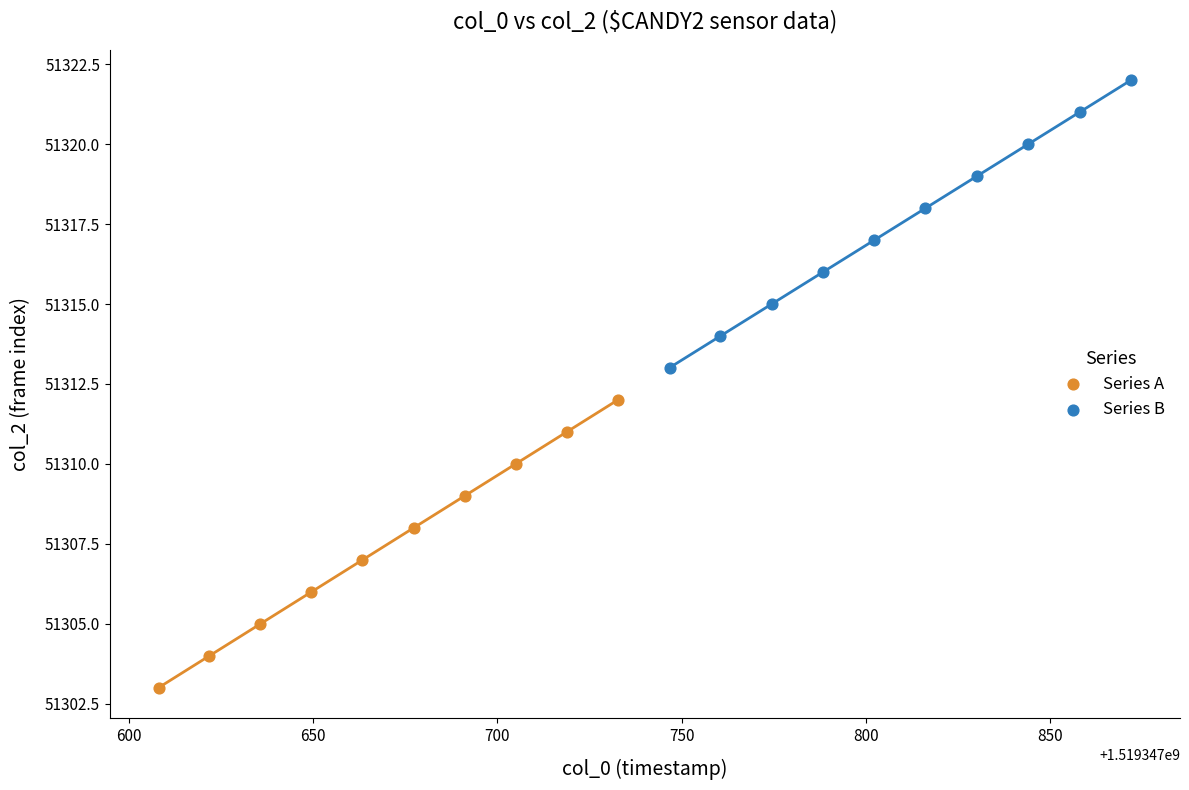

Which series contains the lowest Y value?

Series A